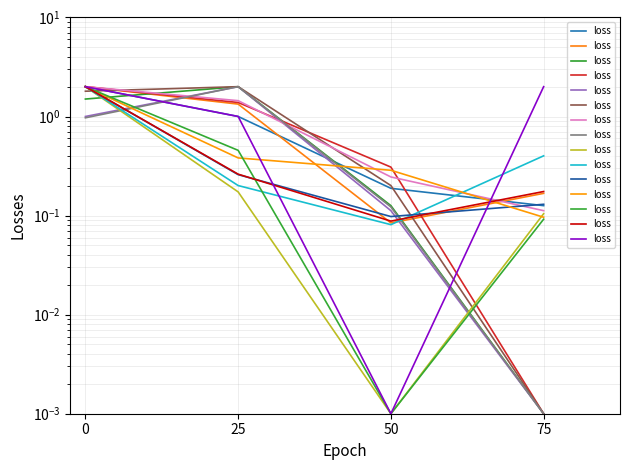

What is the difference between the maximum and second lowest values?

1.0